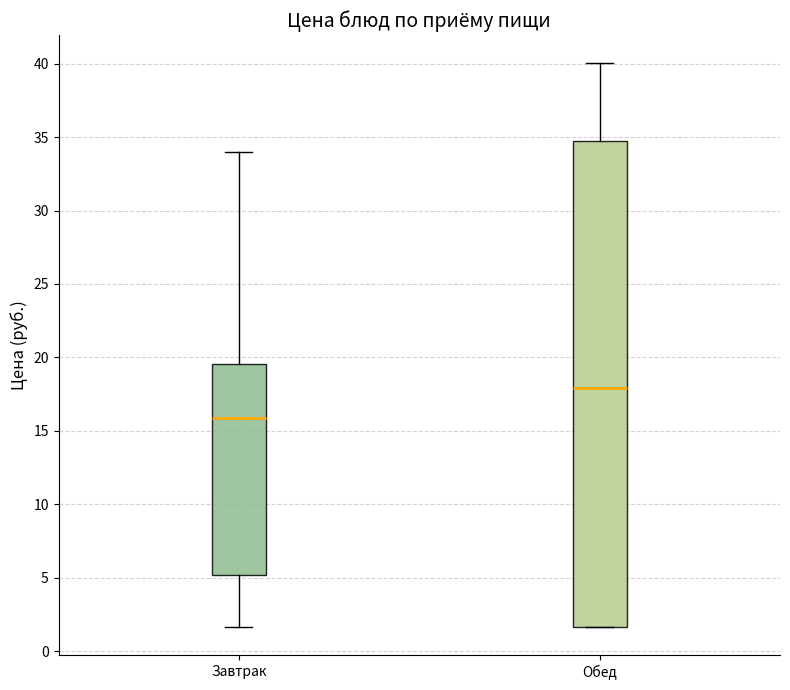

Where is the upper edge of the box for Завтрак on the y-axis? The values are not printed on the chart, so give them approximately, as read against the axis.

19.5